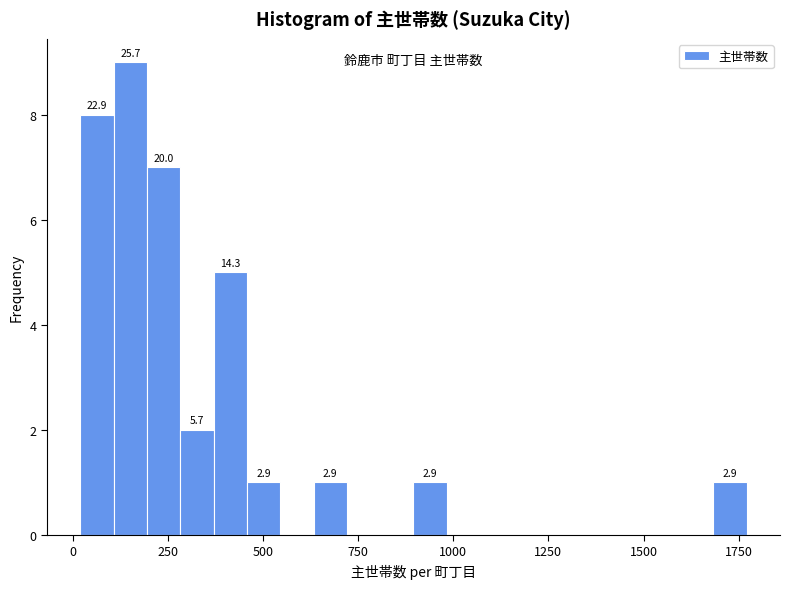

Read against the x-axis, roughly where is the centre of the tallest bar?

150